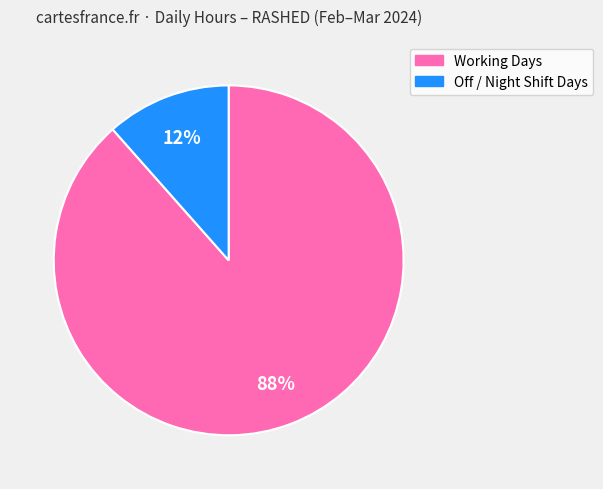

Is there a majority slice in this chart?

Yes